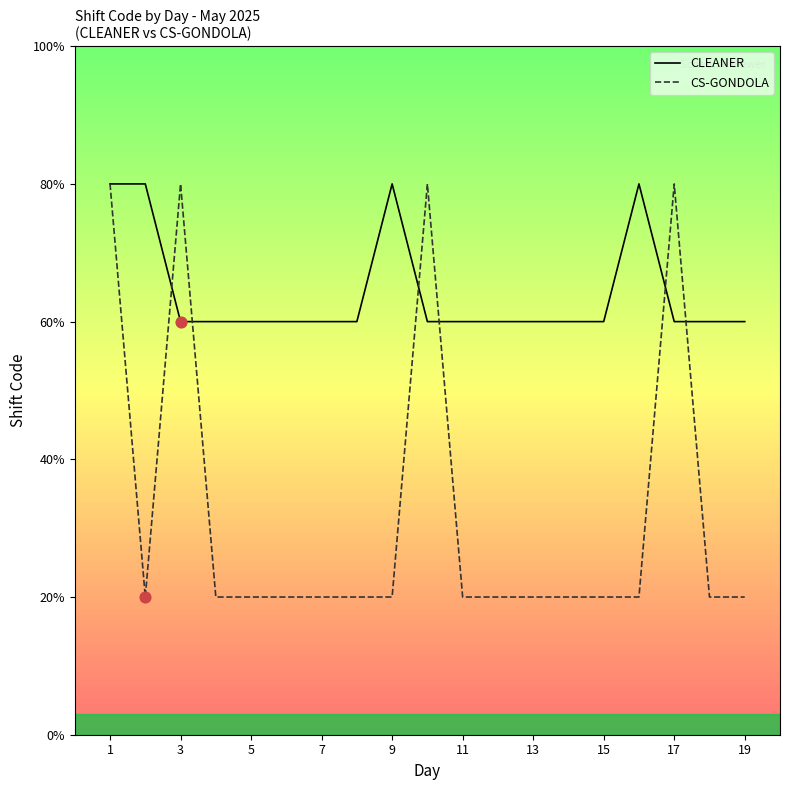

Which series has the largest total across all categories?

CLEANER